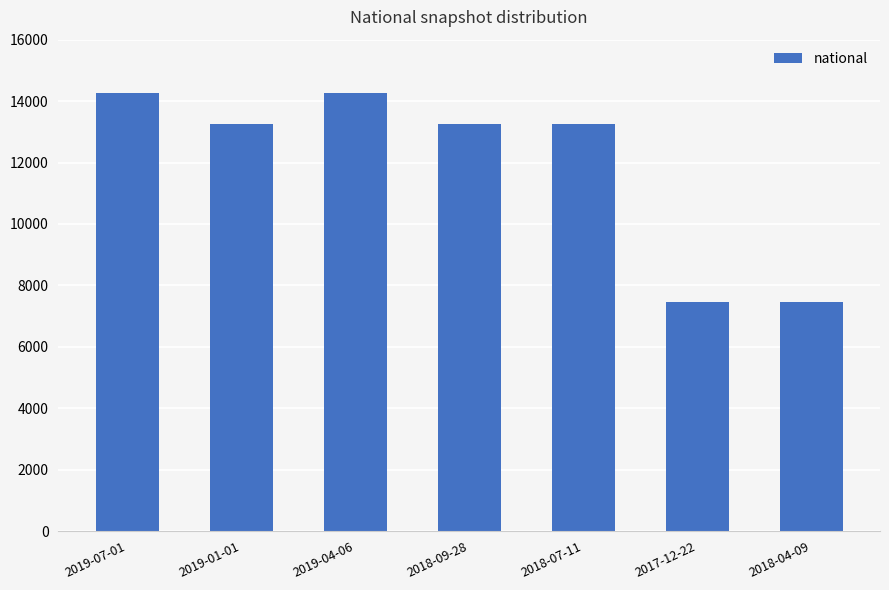

Does the chart contain any negative values?

No